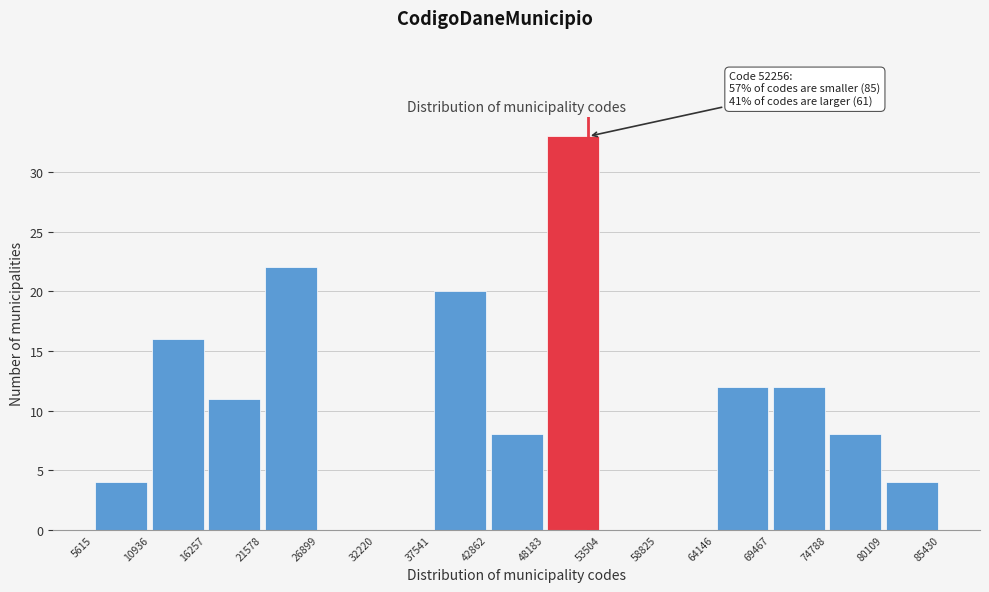

Over which range of the x-axis is the bar tallest?

48183 to 53504